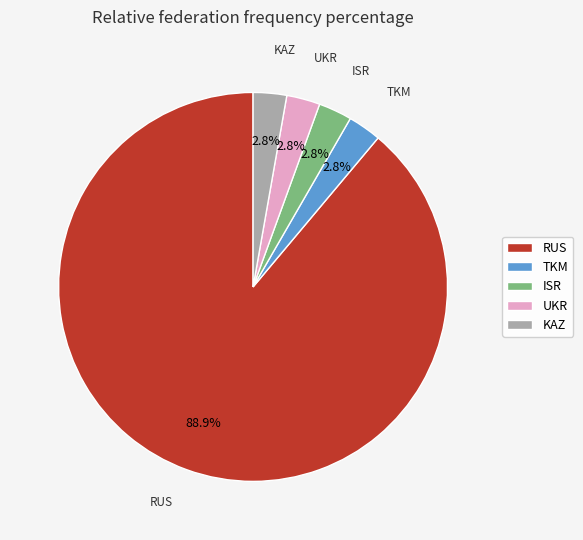

Which slice is the largest?

RUS